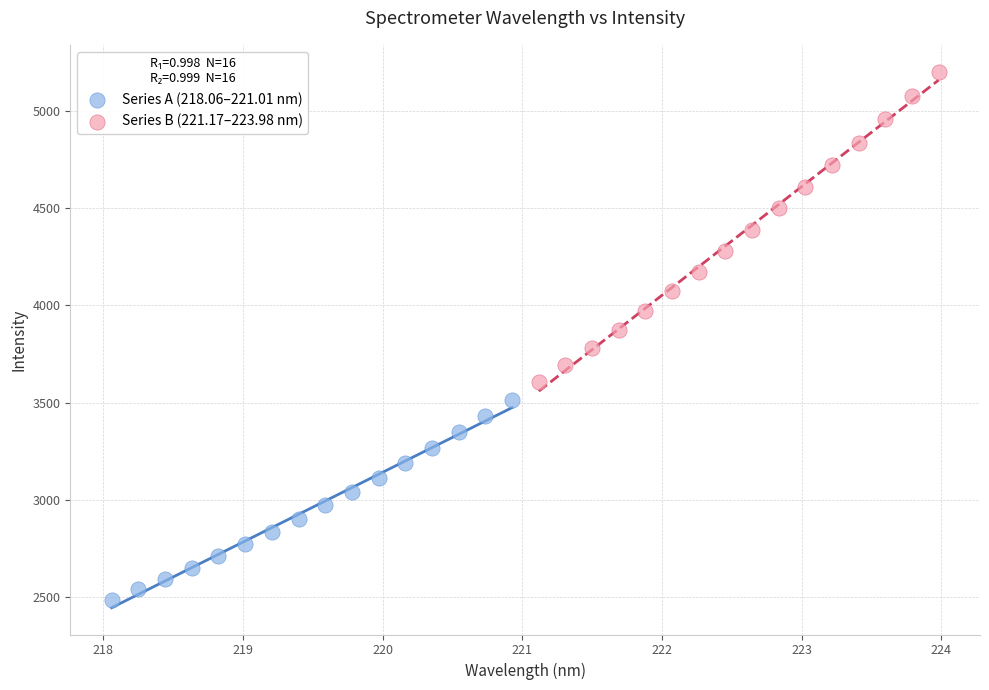

Which series contains the highest Y value?

Series B (221.17–223.98 nm)